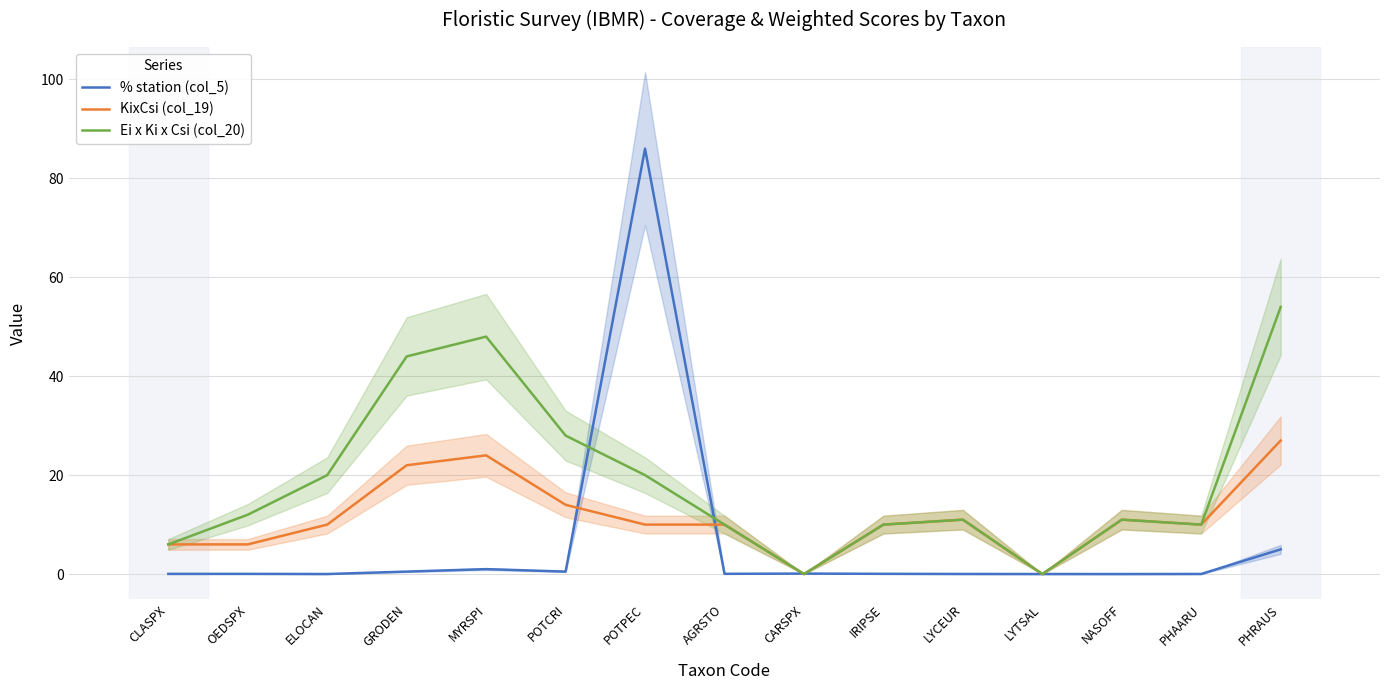

At GRODEN, list the series in order from smallest to largest.

% station (col_5), KixCsi (col_19), Ei x Ki x Csi (col_20)